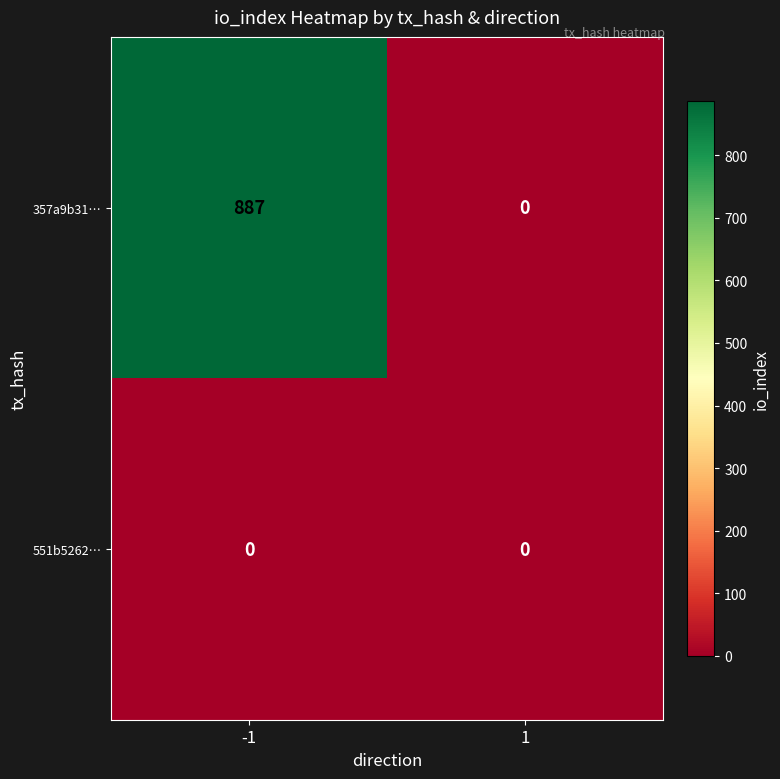

At -1, list the series in order from smallest to largest.

551b5262…, 357a9b31…